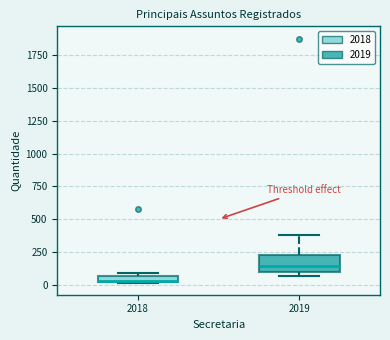

Comparing the boxes themselves (not the whiskers), which one is the tallest?

2019